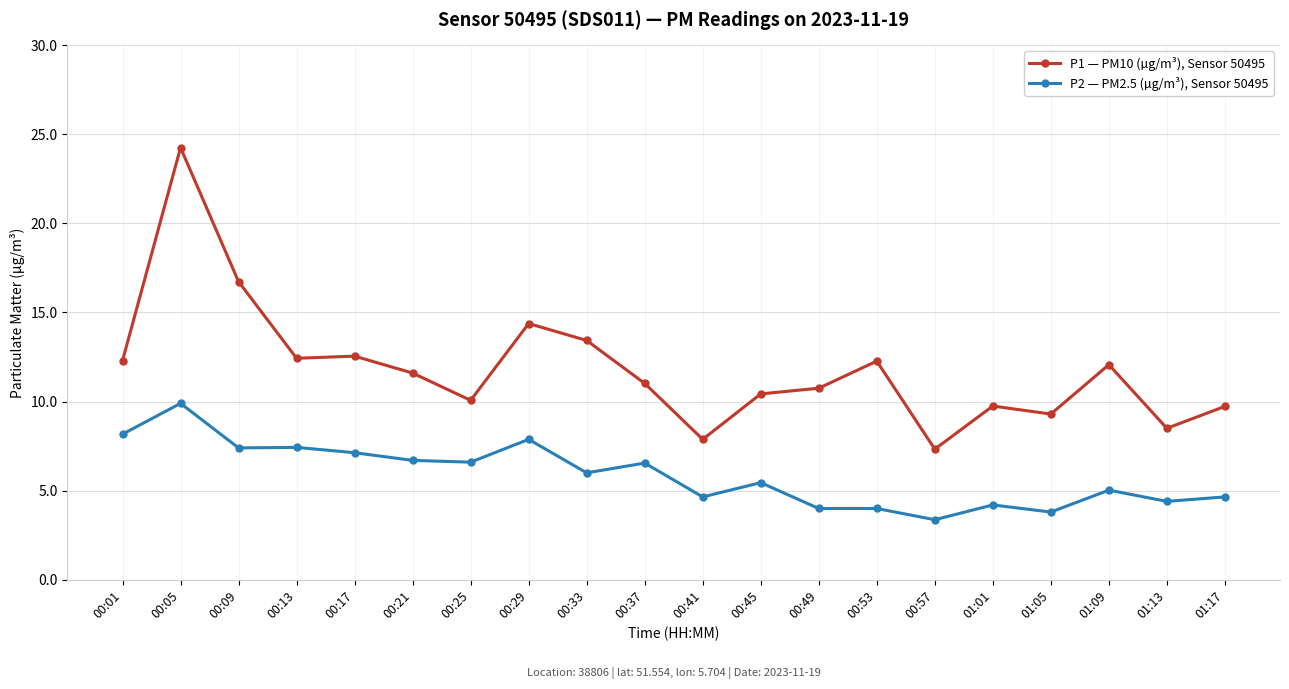

What are all the series names shown in the legend?

P1 — PM10 (µg/m³), Sensor 50495, P2 — PM2.5 (µg/m³), Sensor 50495